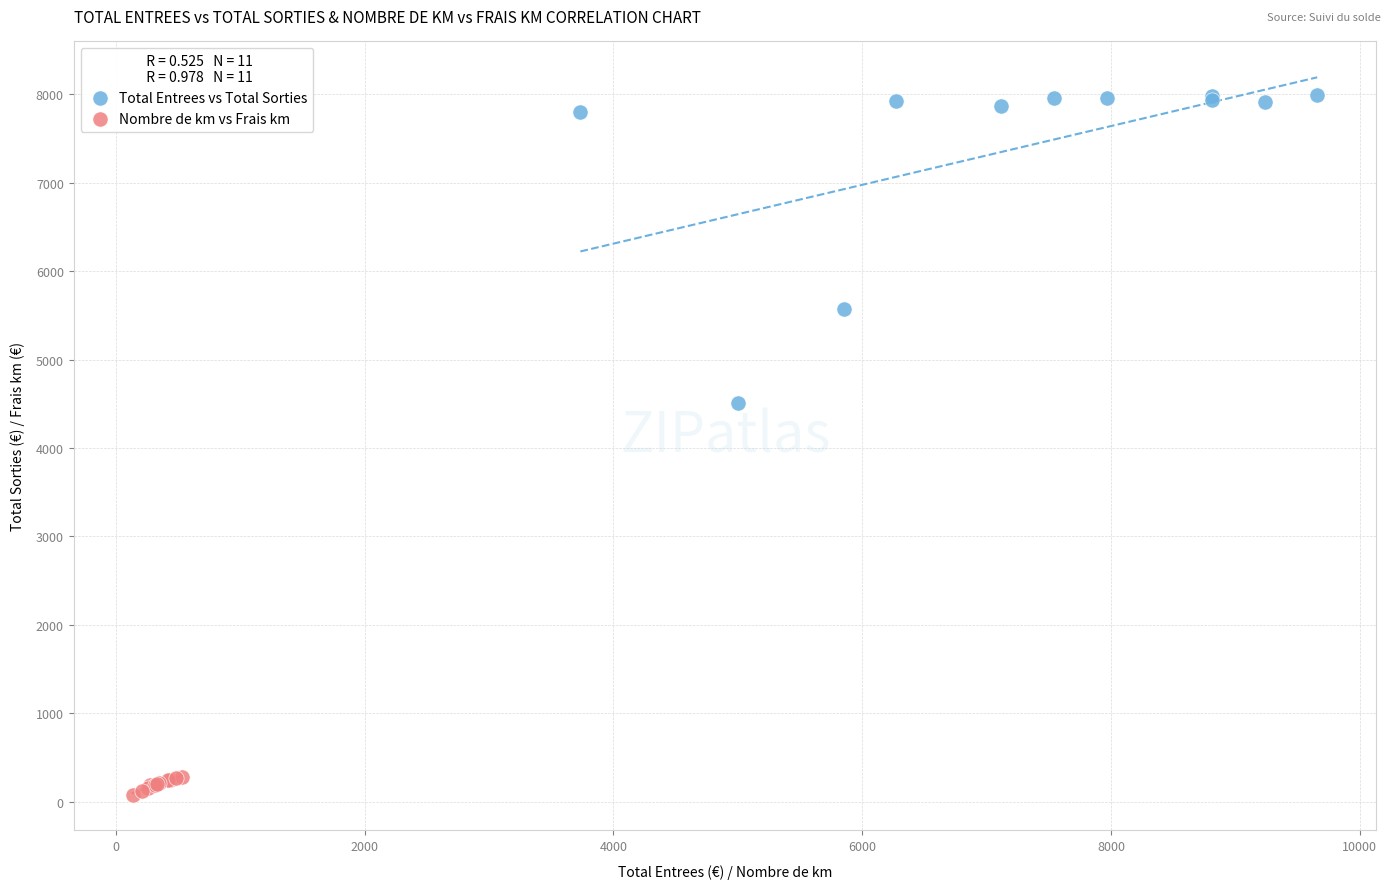

Which series contains the highest Y value?

Total Entrees vs Total Sorties